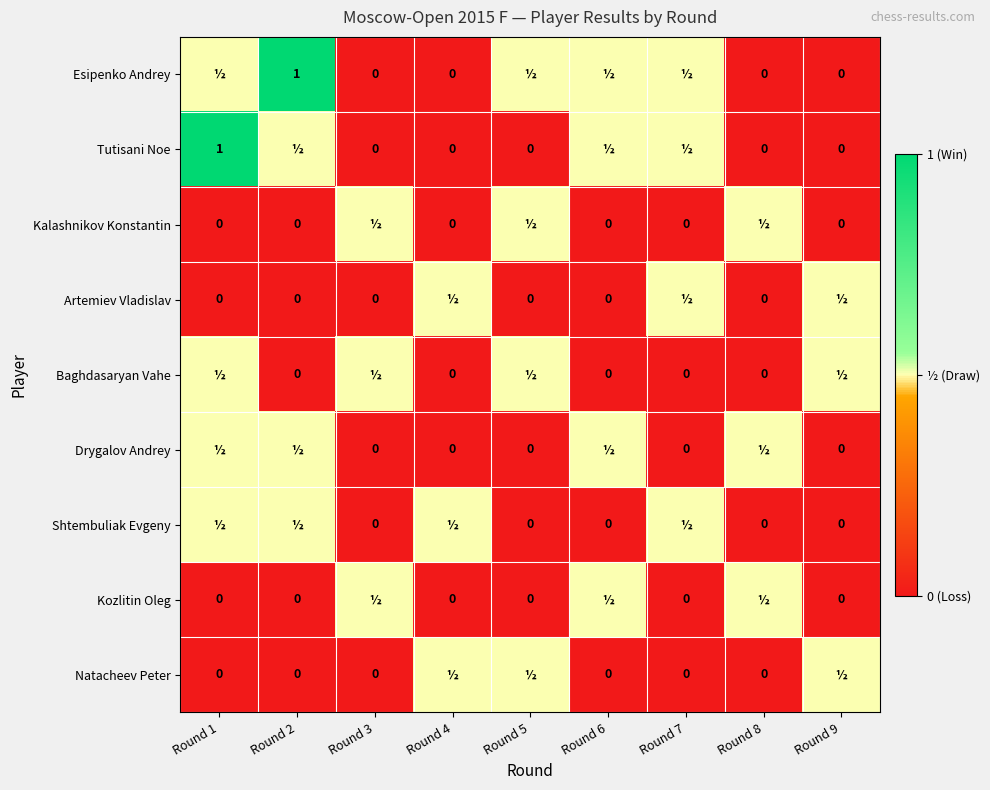

Which label corresponds to the smallest value in the chart?

Round 3